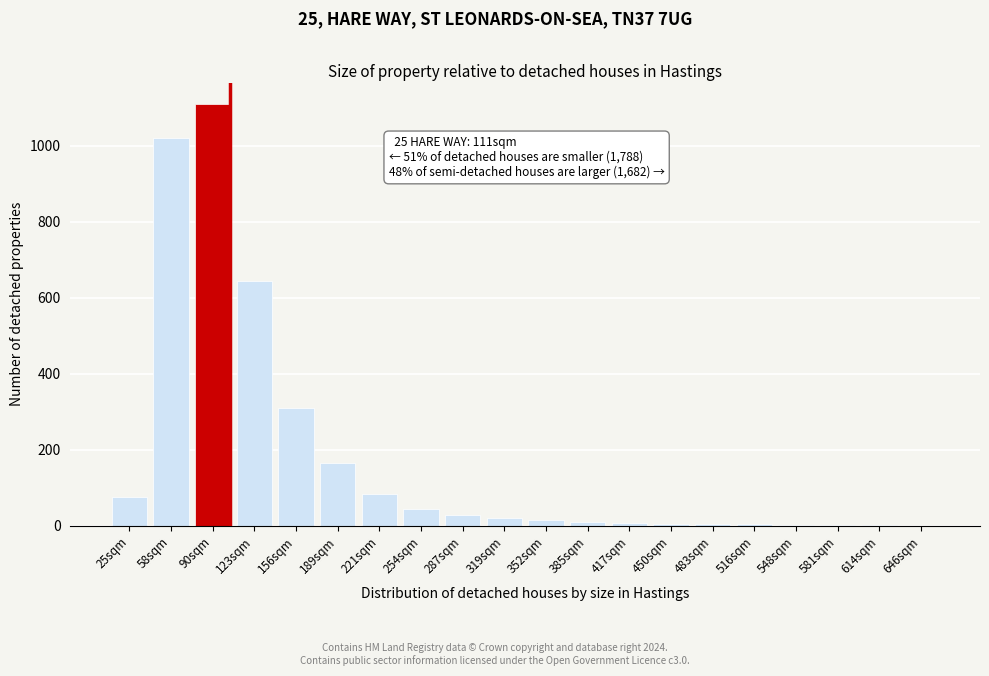

Which category has the highest value across all series?

90sqm